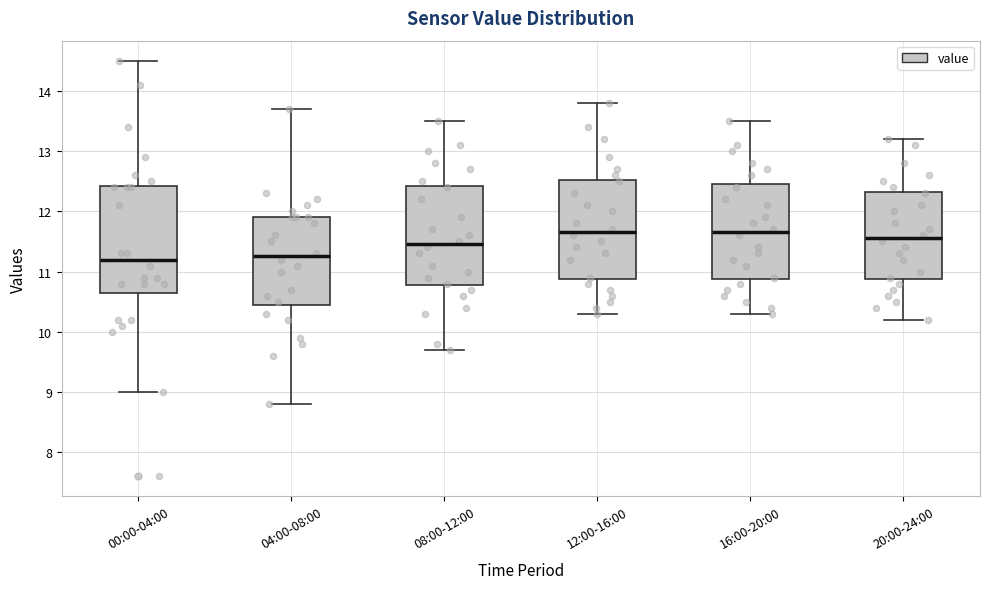

Reading left to right, read every box against the y-axis: the position of its median line, the range the box covers, and the ends of its whiskers. The values are not printed on the chart, so give them approximately, as read against the axis.

00:00-04:00: median 11.2, box 10.7 to 12.4, whiskers 9.0 to 14.5
04:00-08:00: median 11.3, box 10.5 to 11.9, whiskers 8.8 to 13.7
08:00-12:00: median 11.5, box 10.8 to 12.4, whiskers 9.7 to 13.5
12:00-16:00: median 11.7, box 10.9 to 12.5, whiskers 10.3 to 13.8
16:00-20:00: median 11.7, box 10.9 to 12.5, whiskers 10.3 to 13.5
20:00-24:00: median 11.6, box 10.9 to 12.3, whiskers 10.2 to 13.2